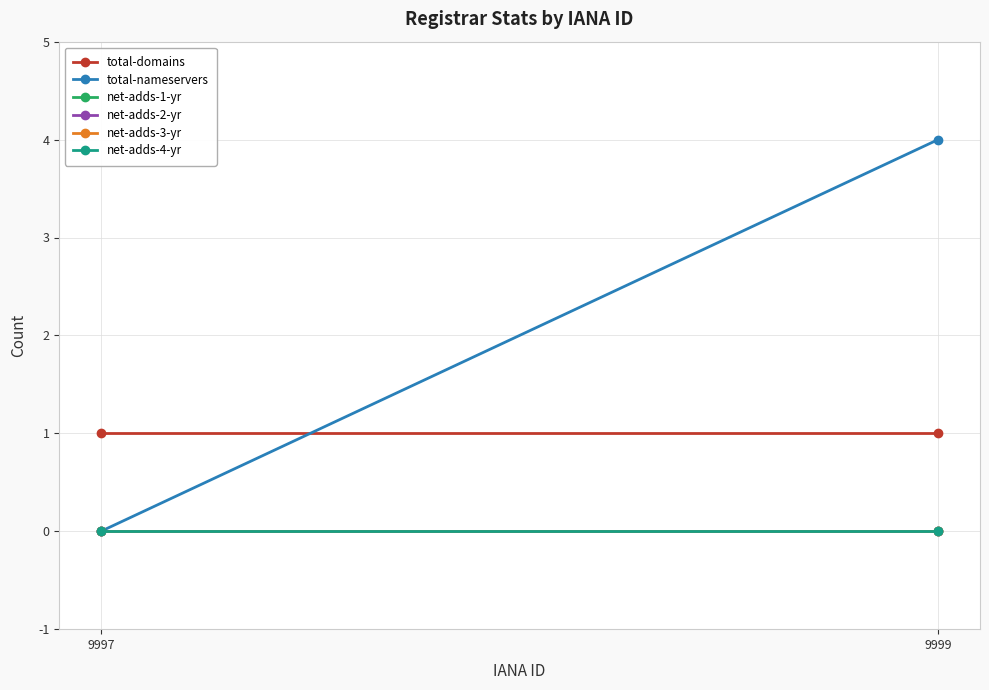

What is the difference between the highest and lowest values at 9997?

1